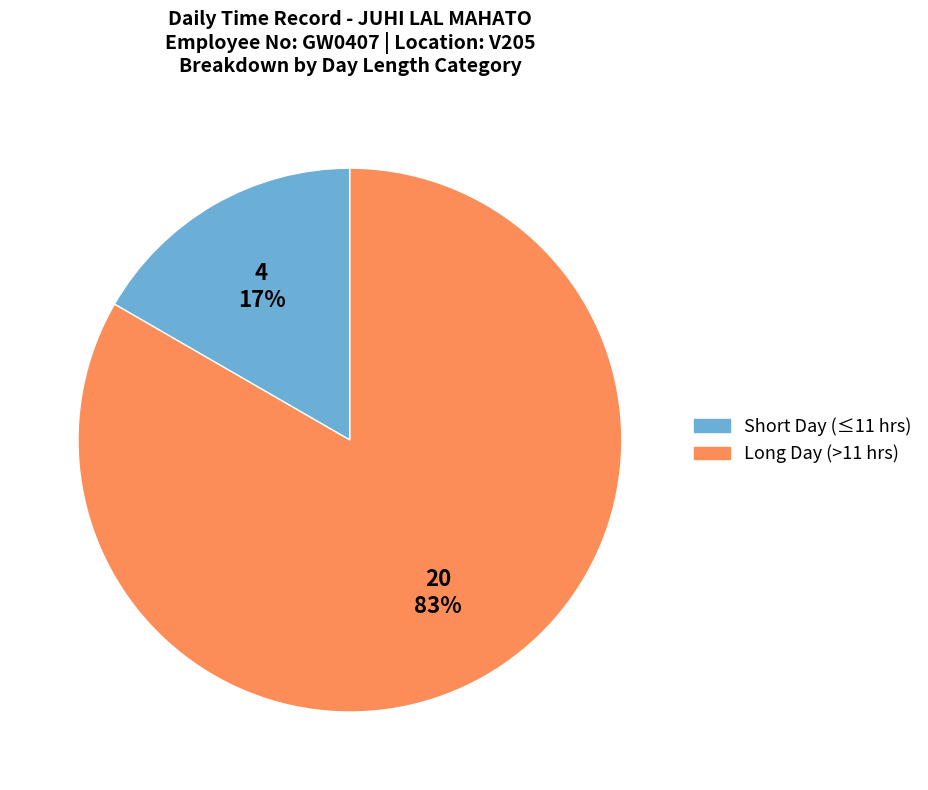

Is there a majority slice in this chart?

Yes